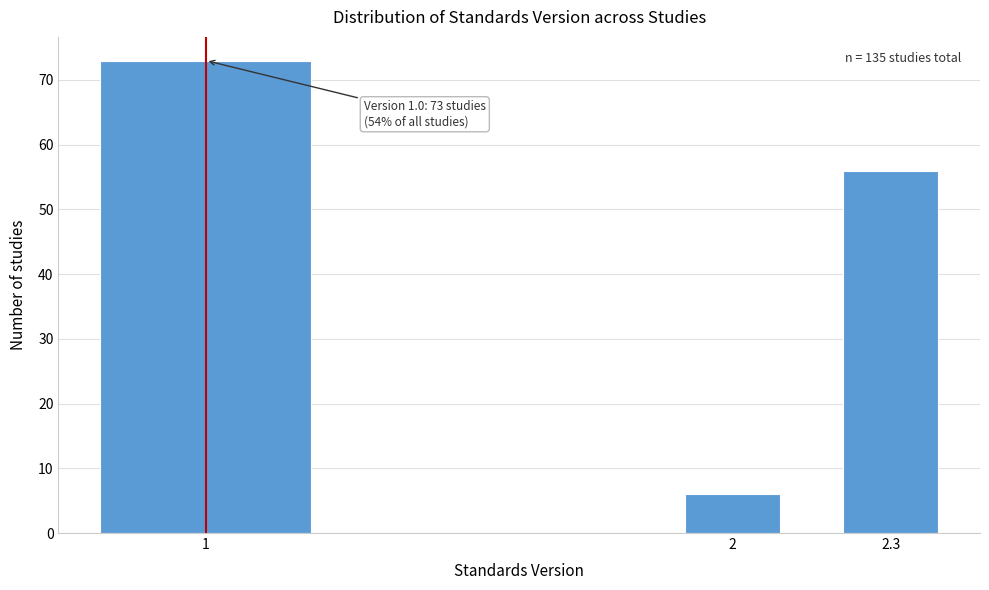

Reading left to right, transcribe all the data shown in this chart.

1=73	2=6	2.3=56